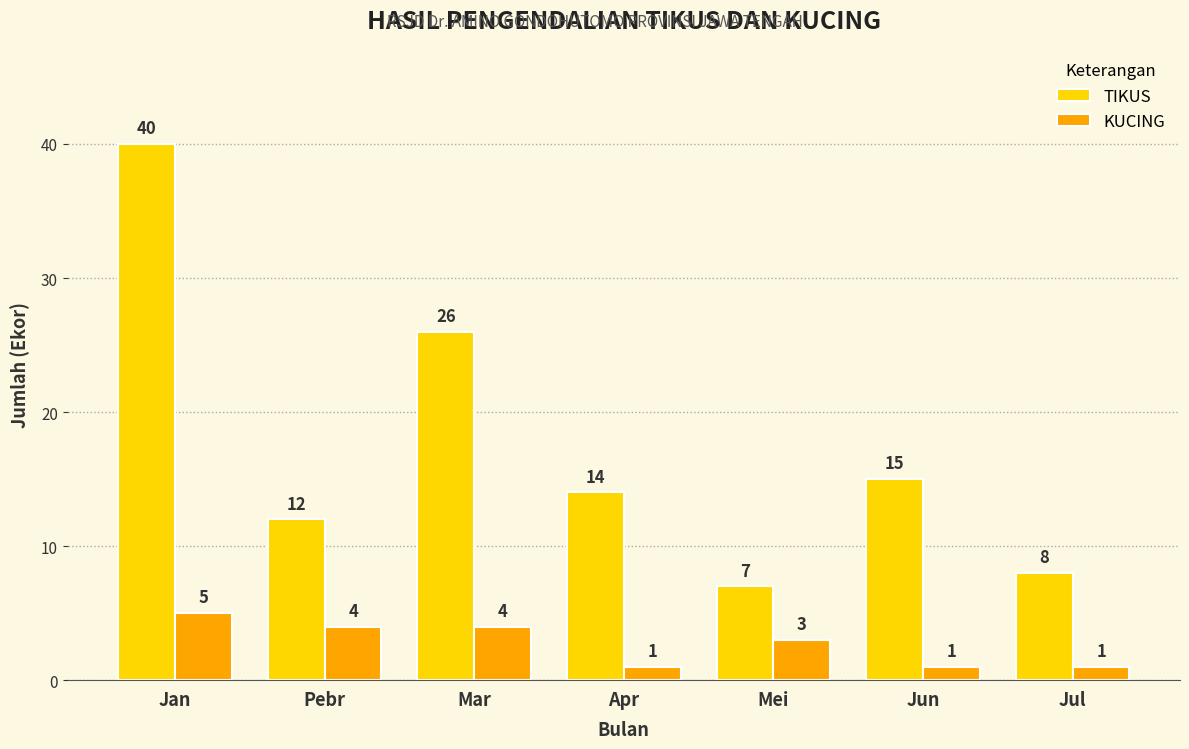

Which series has the largest total across all categories?

TIKUS